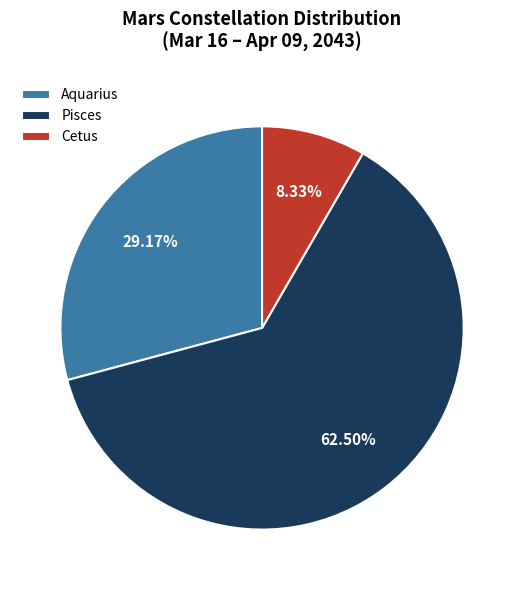

Between Pisces and Aquarius, which is larger?

Pisces